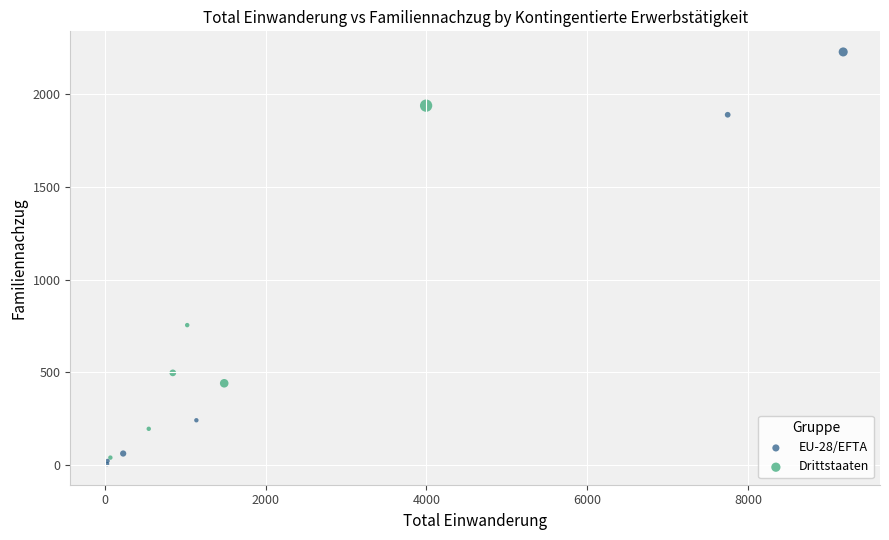

Which series contains the lowest Y value?

EU-28/EFTA